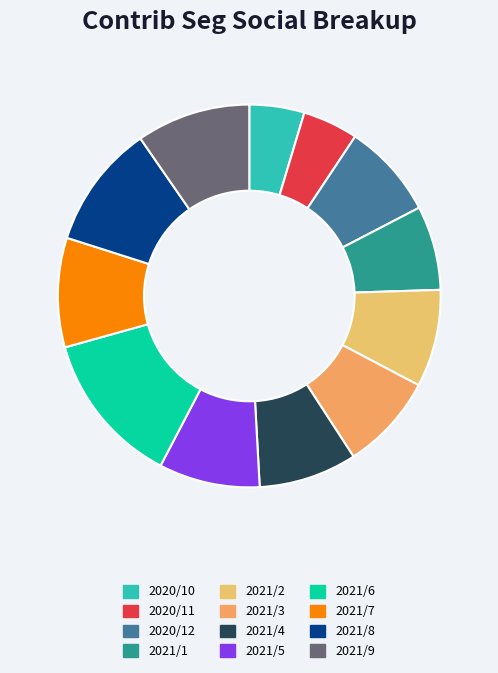

Is it true that 2021/8 is 10% of the pie?

True